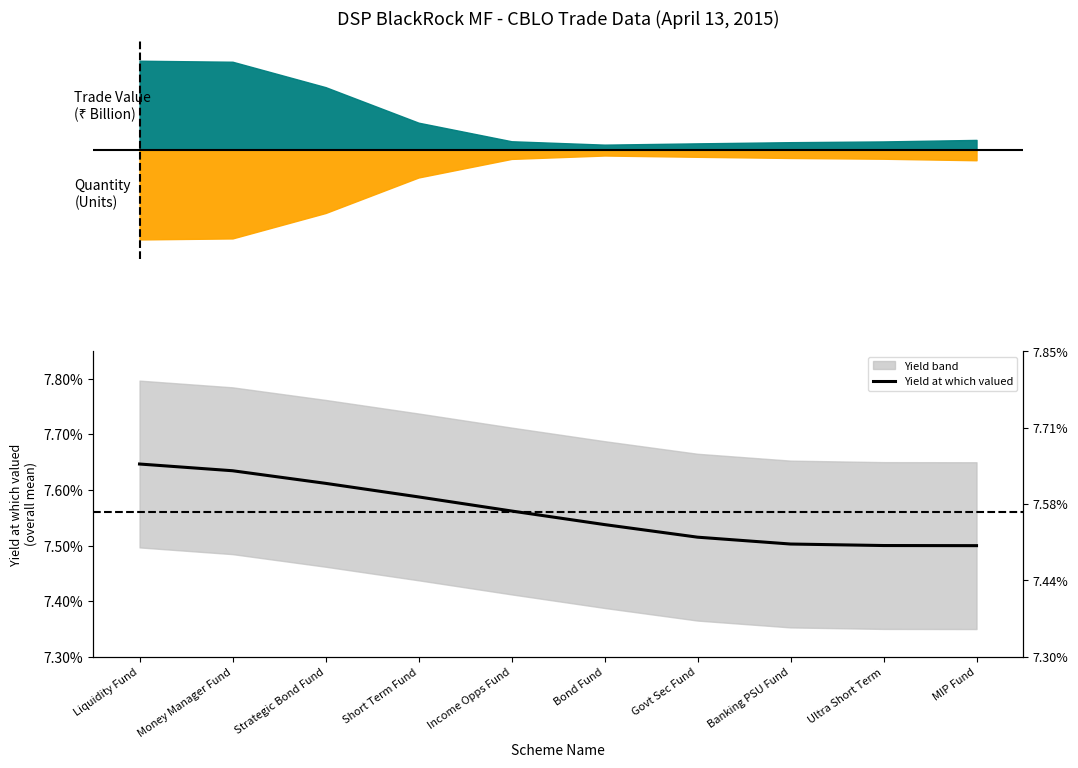

What is the value of the 3rd point from the left?

0.1